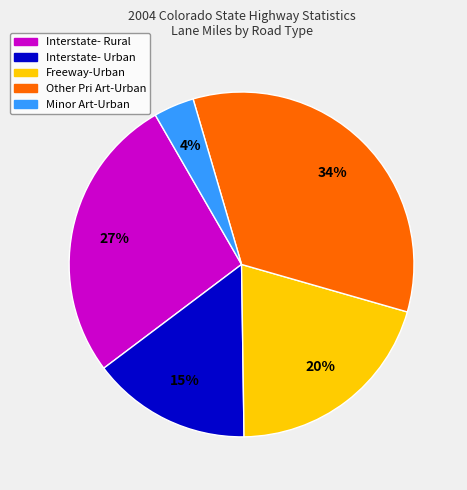

Does any single category account for the majority?

No